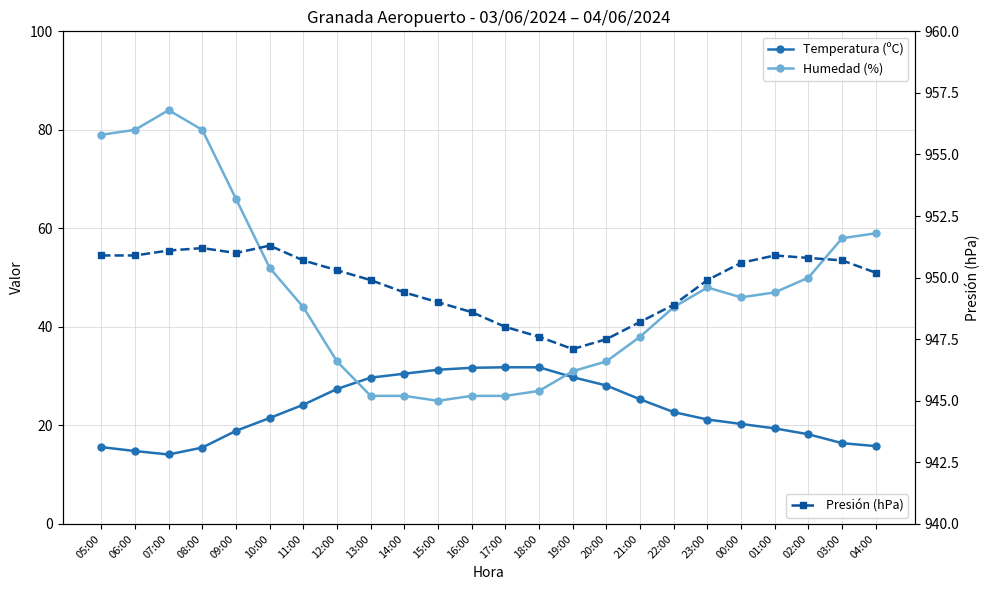

What is the sum of all Presión (hPa) values?

22794.7